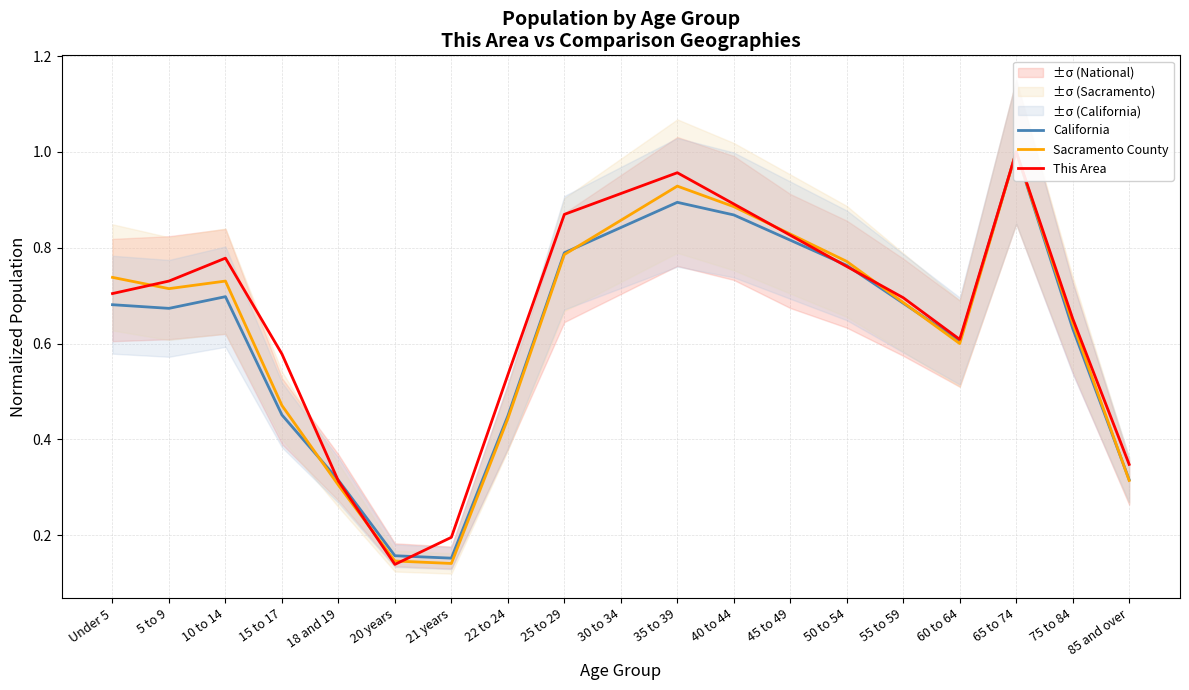

What is the difference between the second highest and minimum values in the California series?

0.7